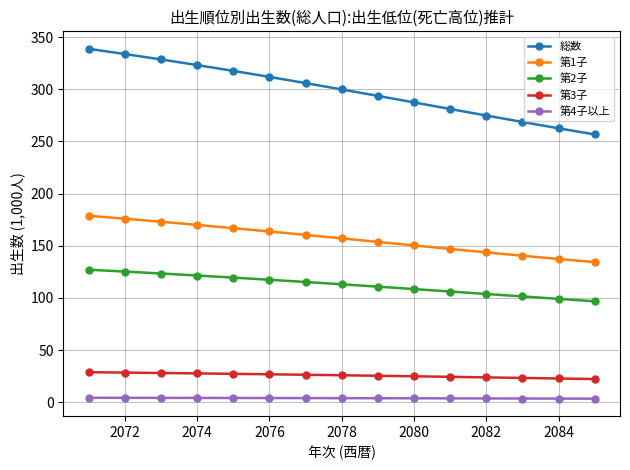

What is the lowest value of the 第2子 series?

96.8